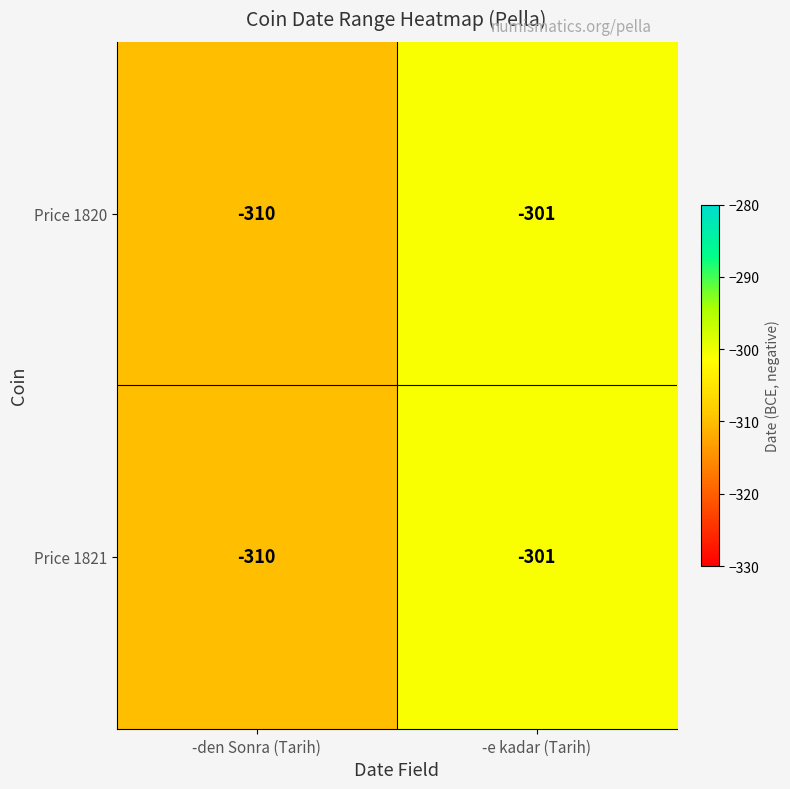

What is the sum of the Price 1820 values at -den Sonra (Tarih) and -e kadar (Tarih)?

-611